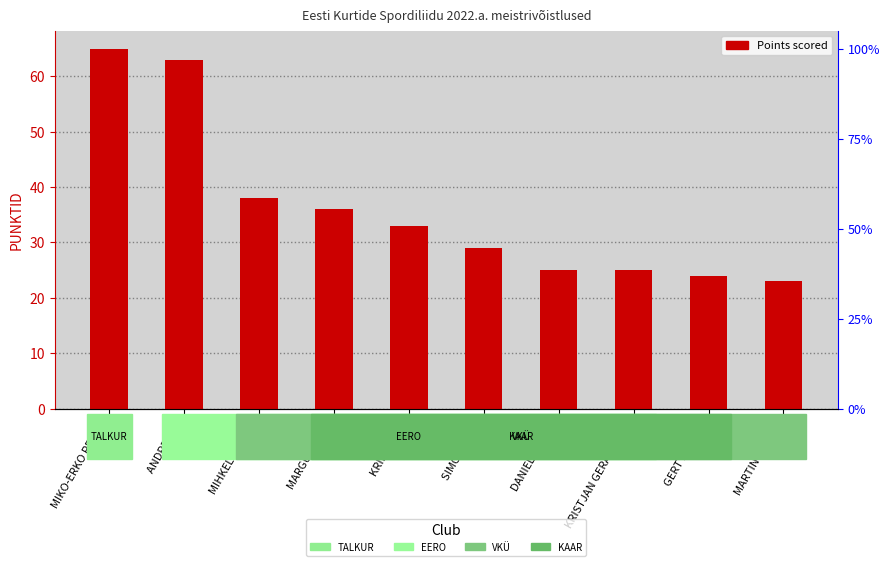

Rank the categories by value from lowest to highest.

MARTIN TAABER, GERT KREHOV, DANIEL LUIHKA, KRISTJAN GERASSIMOV, SIMON TEISS, KRISTO OTS, MARGUS RAUD, MIHKEL TAABER, ANDRE SIIG, MIKO-ERKO PEETRI